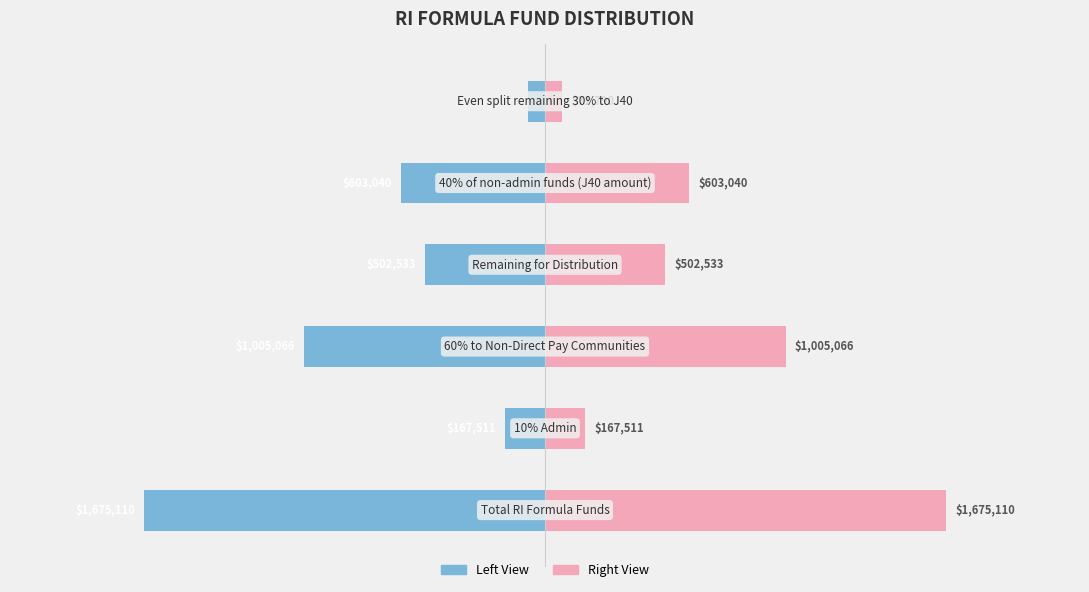

List the labels in order of Amount (Right) value, smallest first.

5, 1, 3, 4, 2, 0